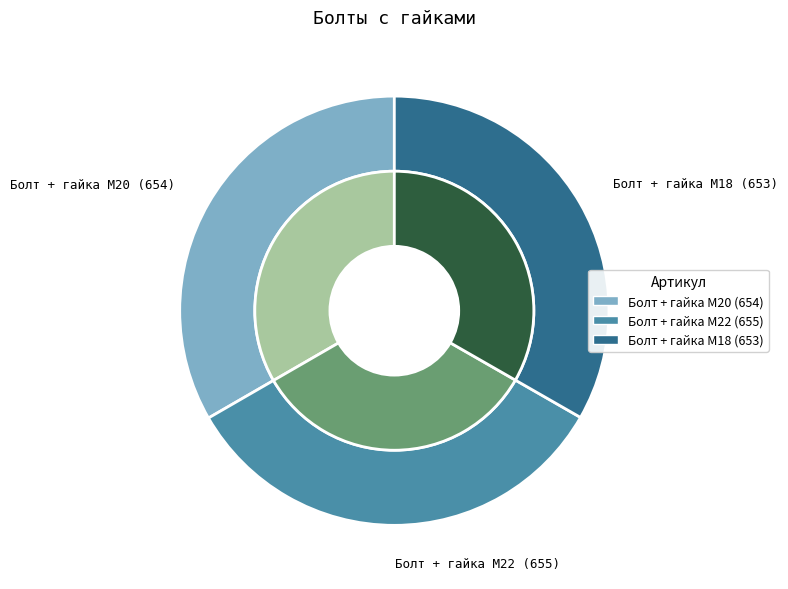

Is it true that Болт + гайка M18 is 44% of the pie?

False